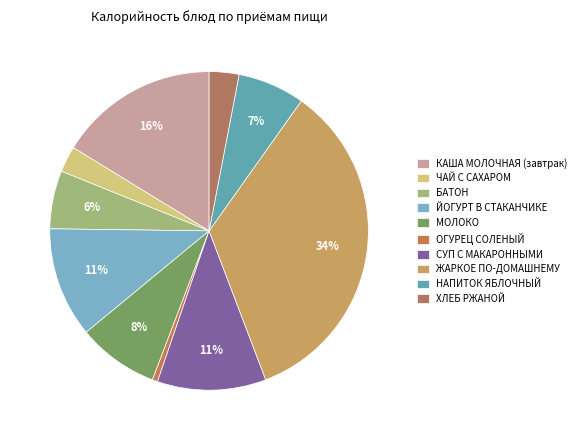

Which slice is the smallest?

ОГУРЕЦ СОЛЕНЫЙ